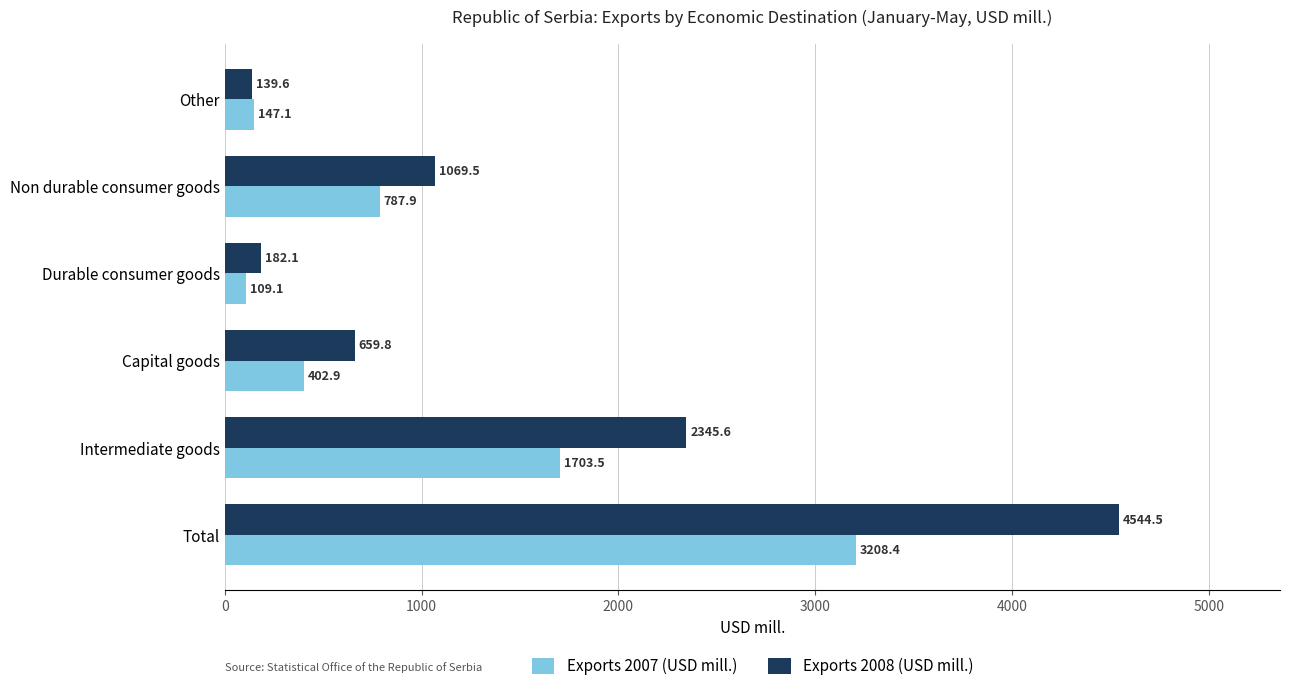

At which category is the sum across all series the highest?

Total